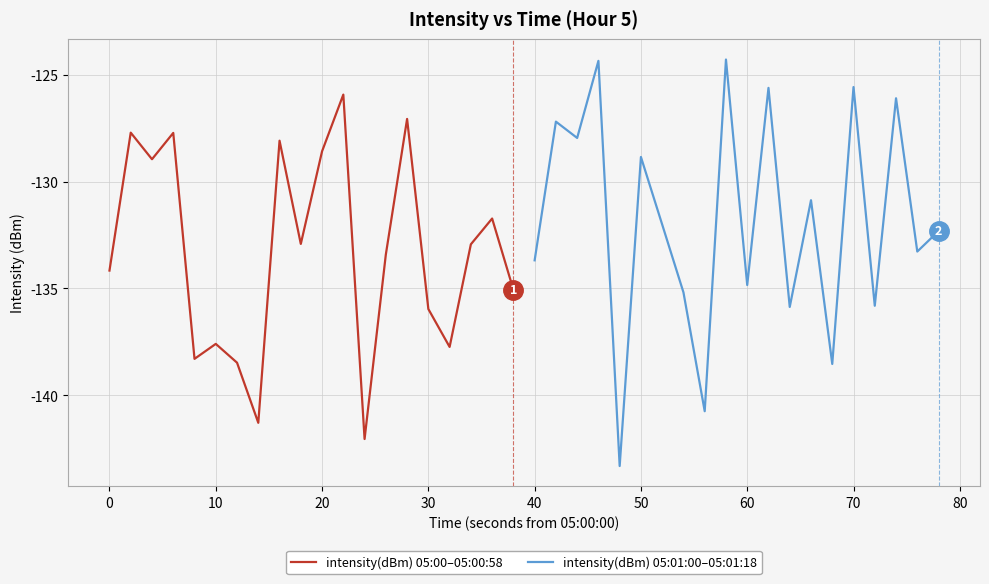

What are all the series names shown in the legend?

intensity(dBm) 05:00–05:00:58, intensity(dBm) 05:01:00–05:01:18